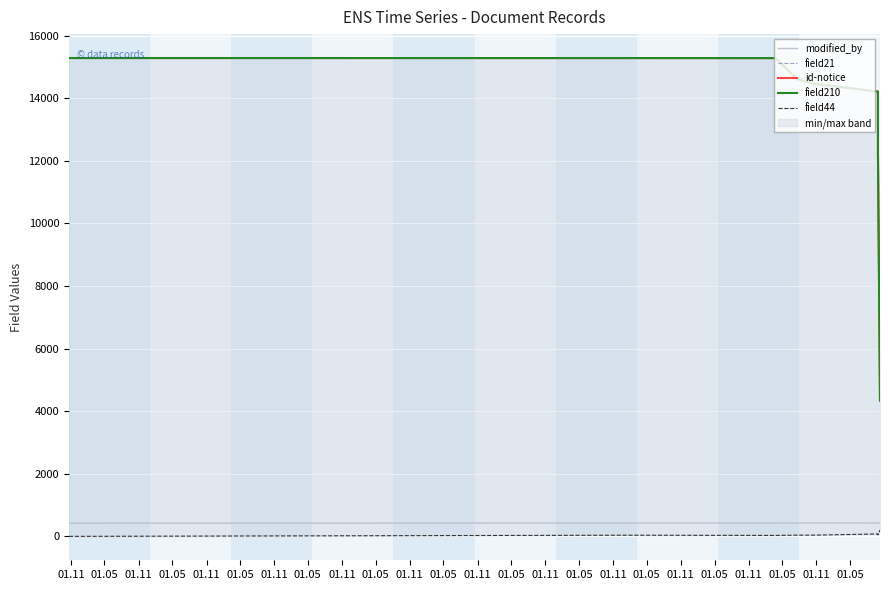

At which category does the chart reach its minimum across all series?

01.11